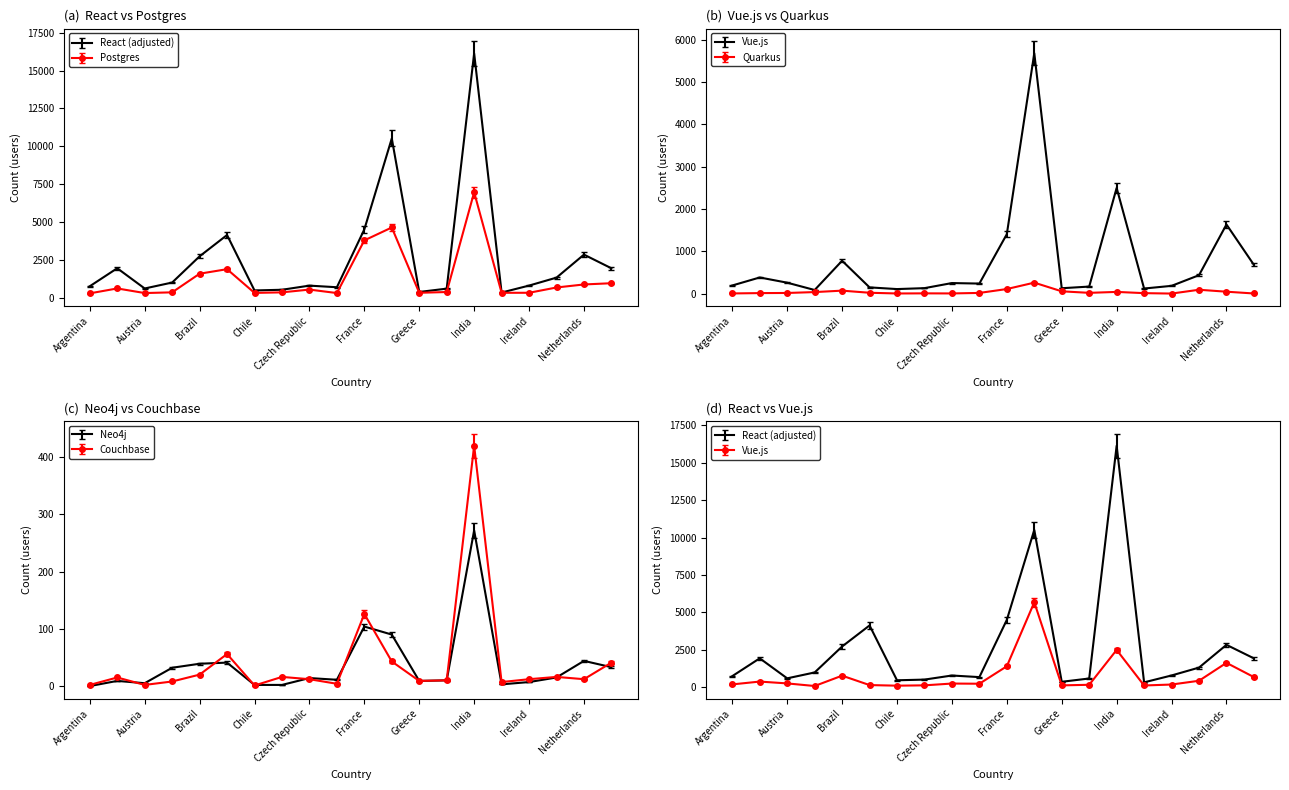

Reading left to right, transcribe all the data shown in this chart.

React (adjusted): Argentina=745.0	Australia=1935.0	Austria=597.0	Belgium=990.0	Brazil=2724.0	Canada=4131.0	Chile=467.0	Colombia=513.0	Czech Republic=786.0	Denmark=679.0	France=4502.0	Germany=10514.0	Greece=367.0	Hungary=587.0	India=16134.0	Indonesia=329.0	Ireland=789.0	Italy=1315.0	Netherlands=2836.0	Philippines=1932.0
Neo4j: Argentina=0.0	Australia=9.0	Austria=5.0	Belgium=32.0	Brazil=39.0	Canada=41.0	Chile=2.0	Colombia=2.0	Czech Republic=14.0	Denmark=11.0	France=104.0	Germany=90.0	Greece=9.0	Hungary=10.0	India=272.0	Indonesia=3.0	Ireland=7.0	Italy=15.0	Netherlands=44.0	Philippines=33.0
Postgres: Argentina=275.0	Australia=600.0	Austria=295.0	Belgium=342.0	Brazil=1574.0	Canada=1873.0	Chile=305.0	Colombia=341.0	Czech Republic=525.0	Denmark=295.0	France=3776.0	Germany=4629.0	Greece=313.0	Hungary=363.0	India=6958.0	Indonesia=312.0	Ireland=313.0	Italy=663.0	Netherlands=863.0	Philippines=945.0
Quarkus: Argentina=4.2	Australia=12.6	Austria=15.8	Belgium=37.8	Brazil=73.5	Canada=21.0	Chile=3.1	Colombia=6.3	Czech Republic=4.2	Denmark=16.8	France=113.4	Germany=271.9	Greece=56.7	Hungary=18.9	India=42.0	Indonesia=11.6	Ireland=1.1	Italy=95.5	Netherlands=47.2	Philippines=3.1
Vue.js: Argentina=192.0	Australia=381.0	Austria=258.0	Belgium=85.0	Brazil=776.0	Canada=147.0	Chile=107.0	Colombia=129.0	Czech Republic=249.0	Denmark=237.0	France=1404.0	Germany=5678.0	Greece=127.0	Hungary=166.0	India=2496.0	Indonesia=120.0	Ireland=183.0	Italy=435.0	Netherlands=1633.0	Philippines=679.0
Couchbase: Argentina=2.1	Australia=15.8	Austria=2.1	Belgium=8.4	Brazil=21.0	Canada=58.8	Chile=1.1	Colombia=16.8	Czech Republic=12.6	Denmark=4.2	France=132.3	Germany=45.1	Greece=9.4	Hungary=10.5	India=441.0	Indonesia=7.3	Ireland=12.6	Italy=16.8	Netherlands=12.6	Philippines=43.0